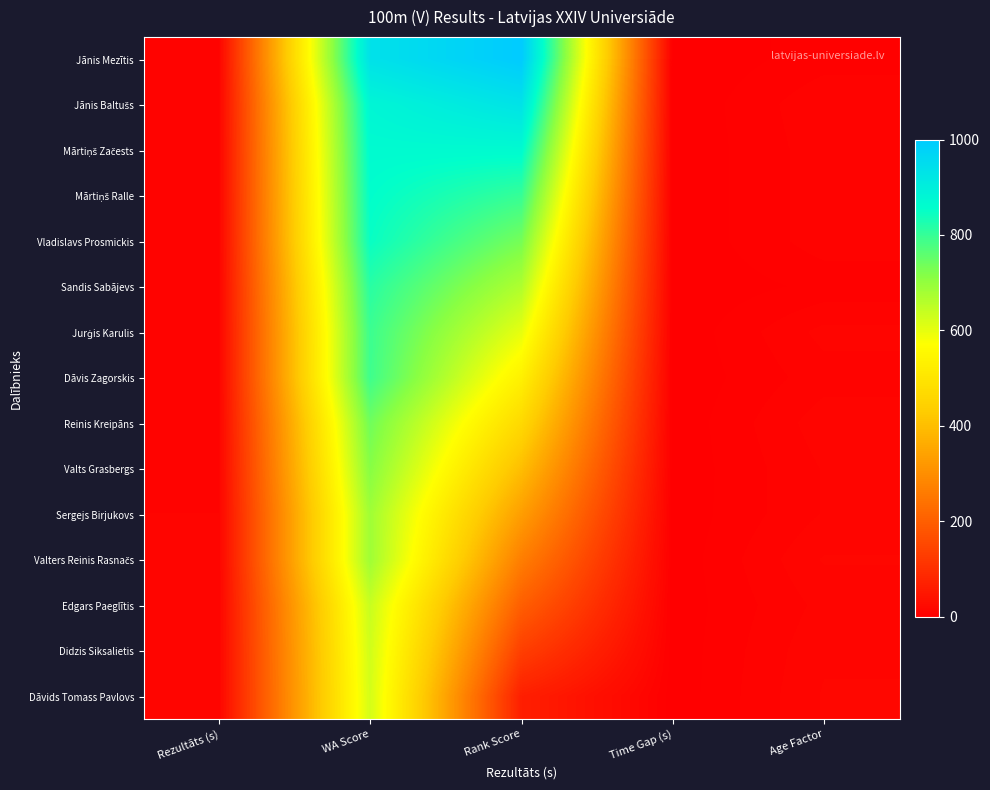

What is the difference between the highest and lowest values at Rank Score?

933.3